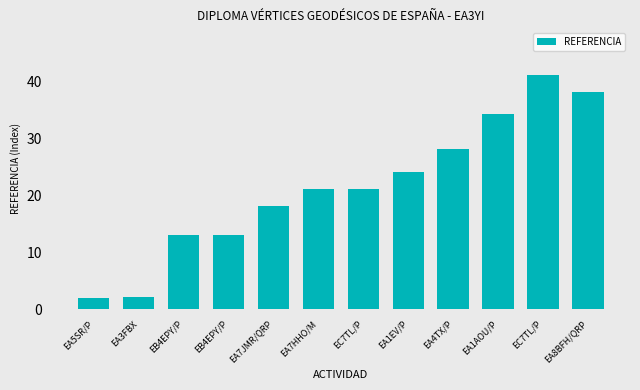

What is the value of the 6th bar from the left?

21.0